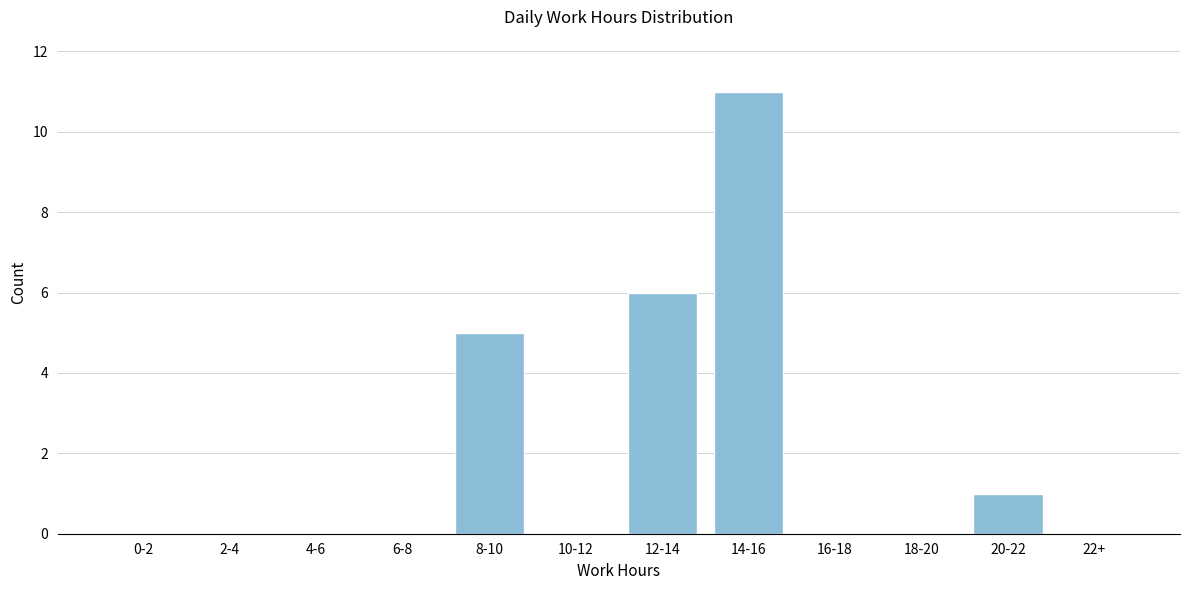

Reading right to left, transcribe all the data shown in this chart.

22+=0	20-22=1	18-20=0	16-18=0	14-16=11	12-14=6	10-12=0	8-10=5	6-8=0	4-6=0	2-4=0	0-2=0